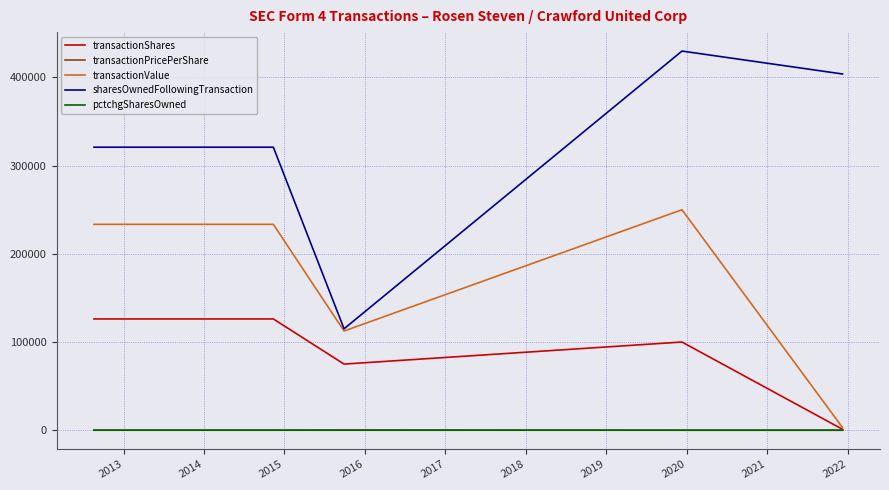

Which series has the widest spread of values?

sharesOwnedFollowingTransaction